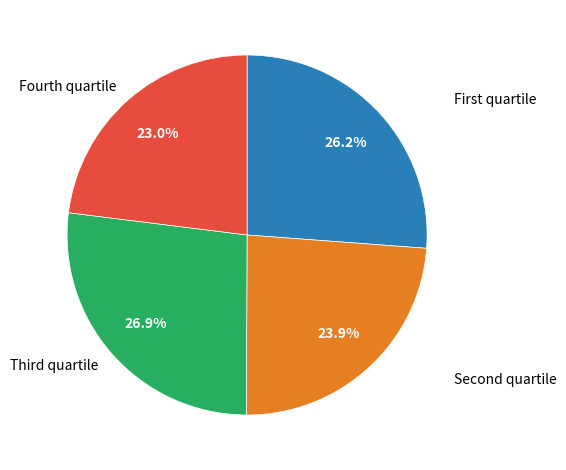

Which category has the smallest portion of the pie?

Fourth quartile